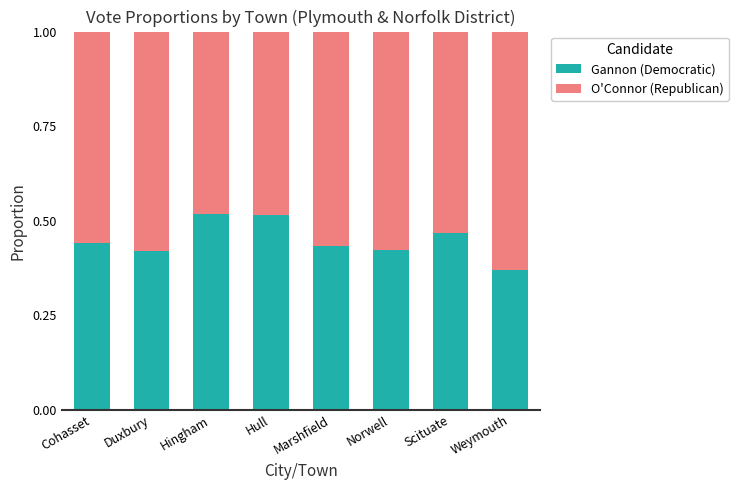

Where is Gannon (Democratic) nearest to the value 0?

Weymouth